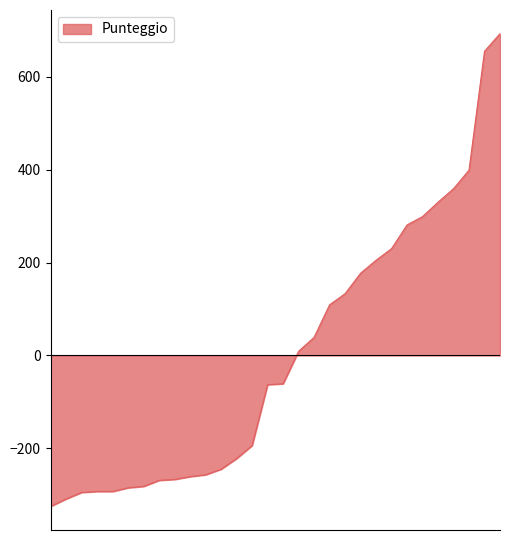

What is the maximum value shown in the chart?

693.1